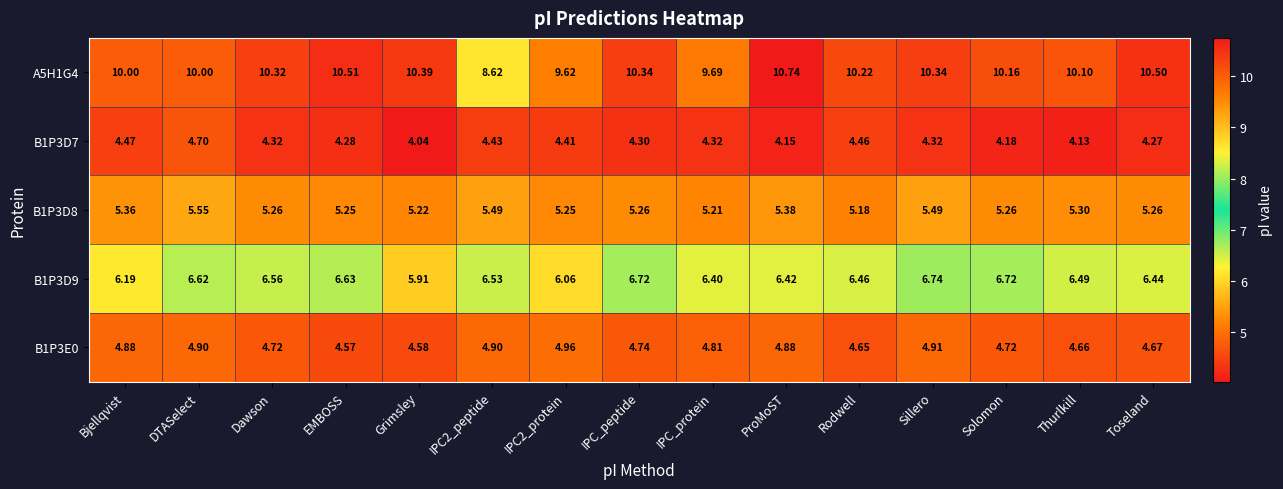

Is the value of B1P3D7 at Bjellqvist greater than the value of A5H1G4 at Solomon?

No